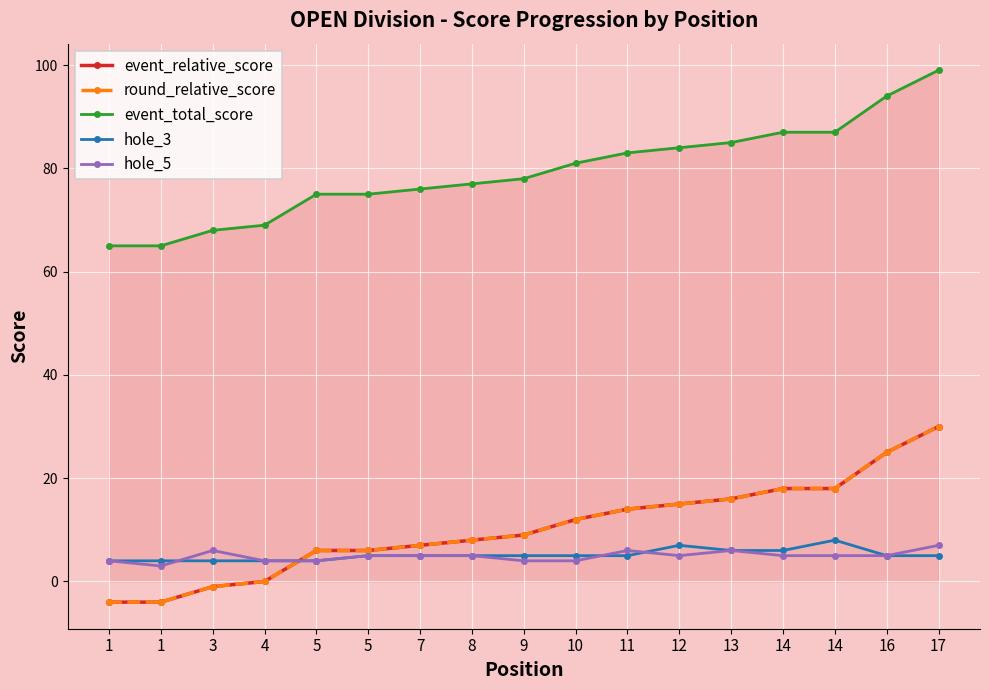

Which series ends up on top after the final intersection of event_relative_score and hole_5?

event_relative_score